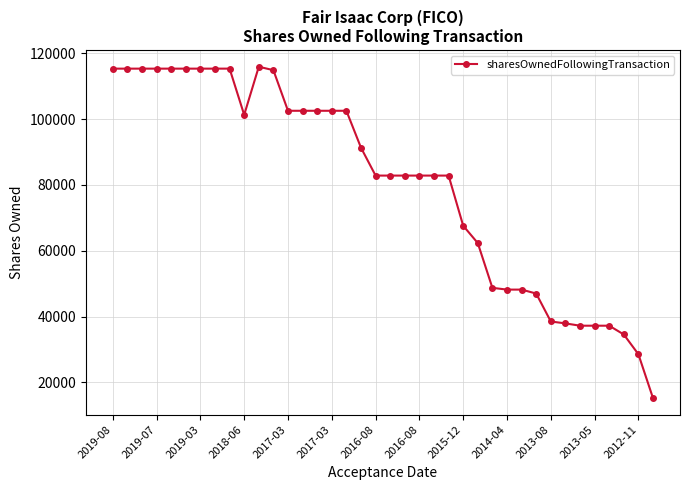

What is the difference between the second highest and minimum values?

100107